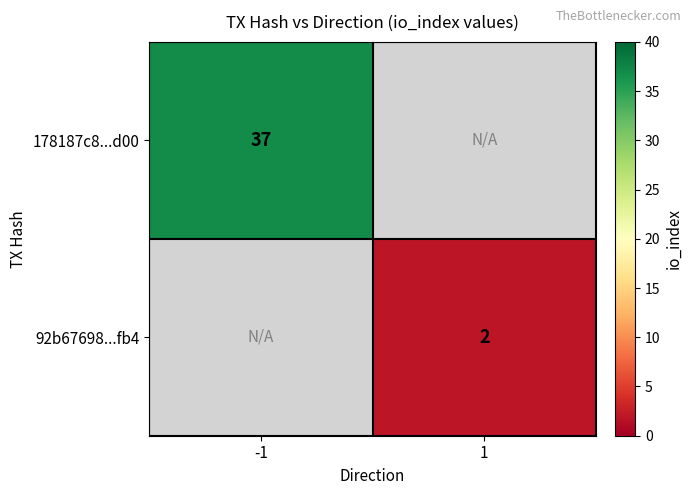

The value of 178187c8...d00 at -1 is 37. True or false?

True